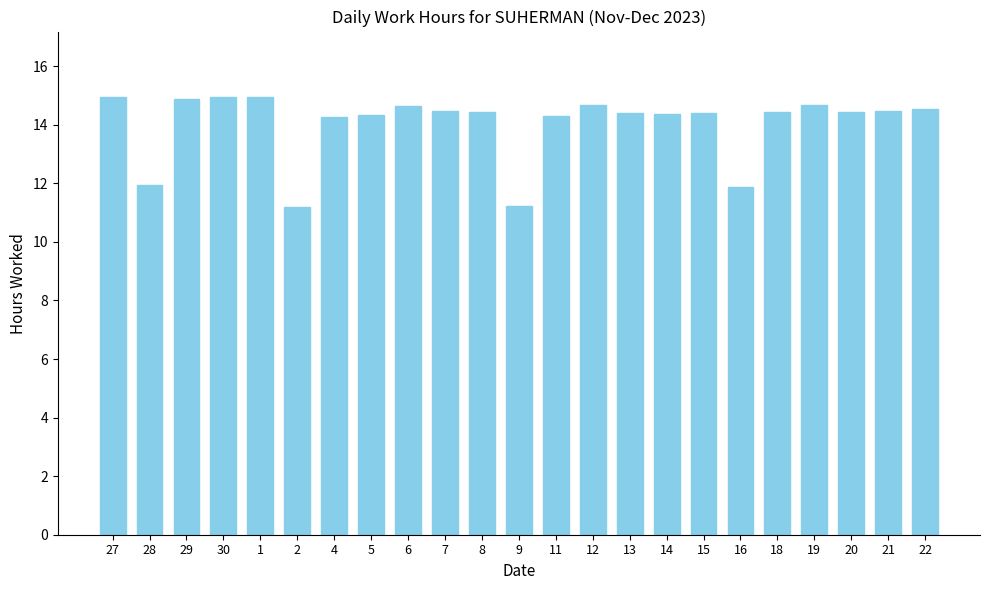

What position from the left is 21?

22